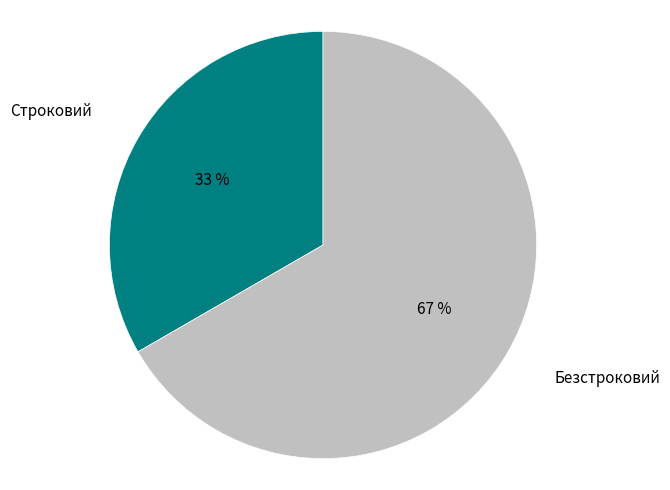

To the nearest percent, what portion does Строковий represent?

33%